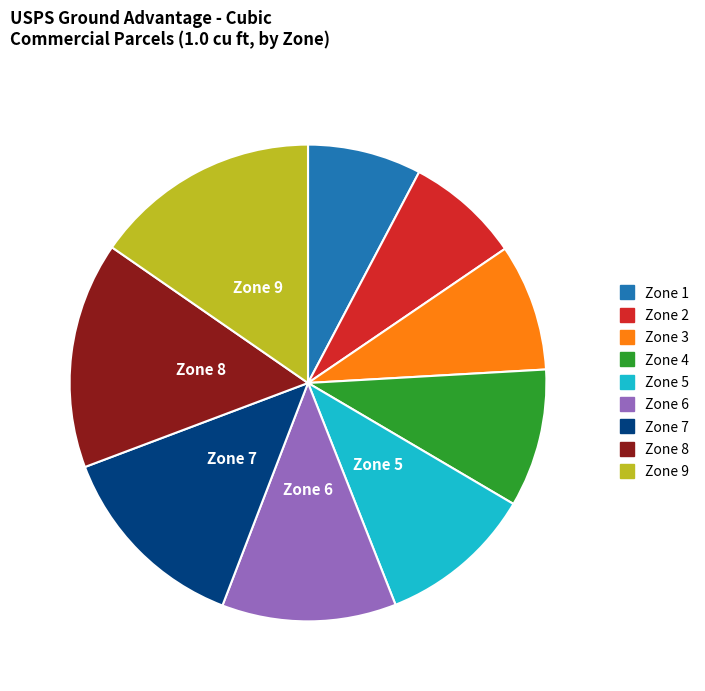

How many slices are in this pie chart?

9